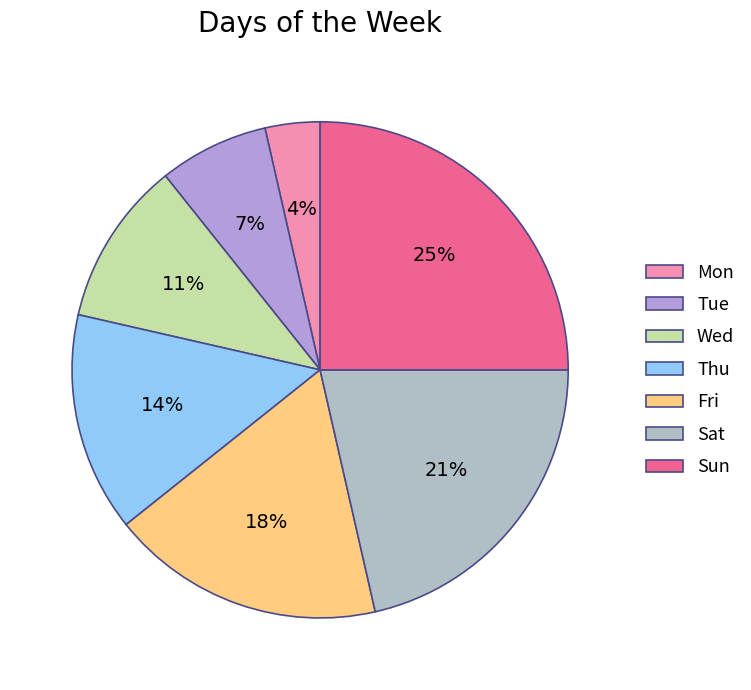

What percentage is the Fri slice, to the nearest percent?

18%